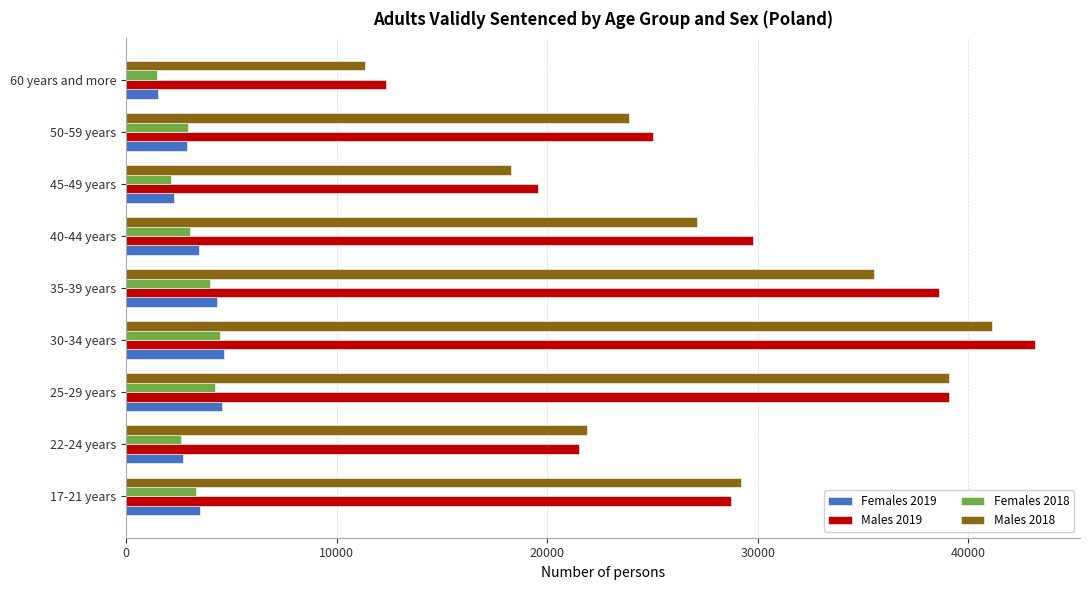

What is the total value across all series at 25-29 years?

86974